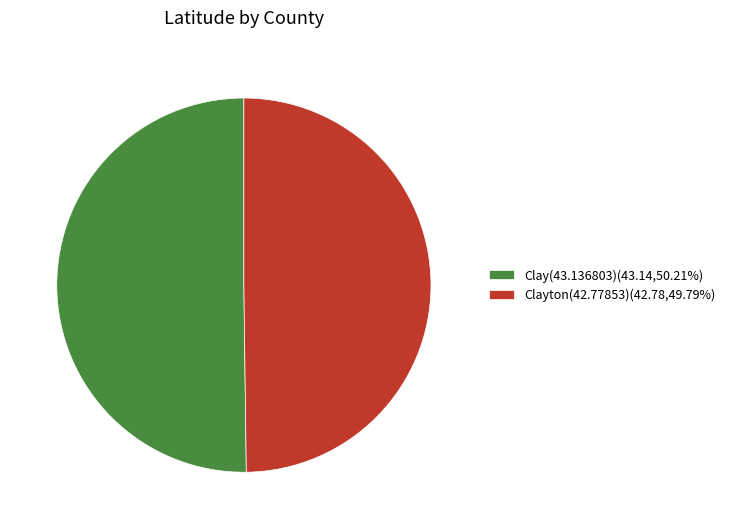

Is the sum of Clay(43.136803) and Clayton(42.77853) greater than half?

Yes